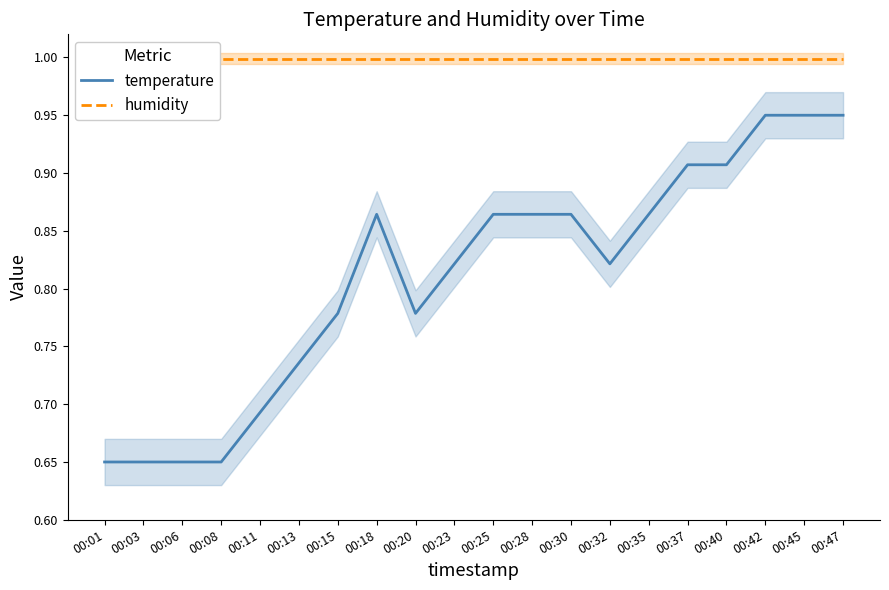

List the labels in order of humidity value, largest first.

00:01, 00:03, 00:06, 00:08, 00:11, 00:13, 00:15, 00:18, 00:20, 00:23, 00:25, 00:28, 00:30, 00:32, 00:35, 00:37, 00:40, 00:42, 00:45, 00:47